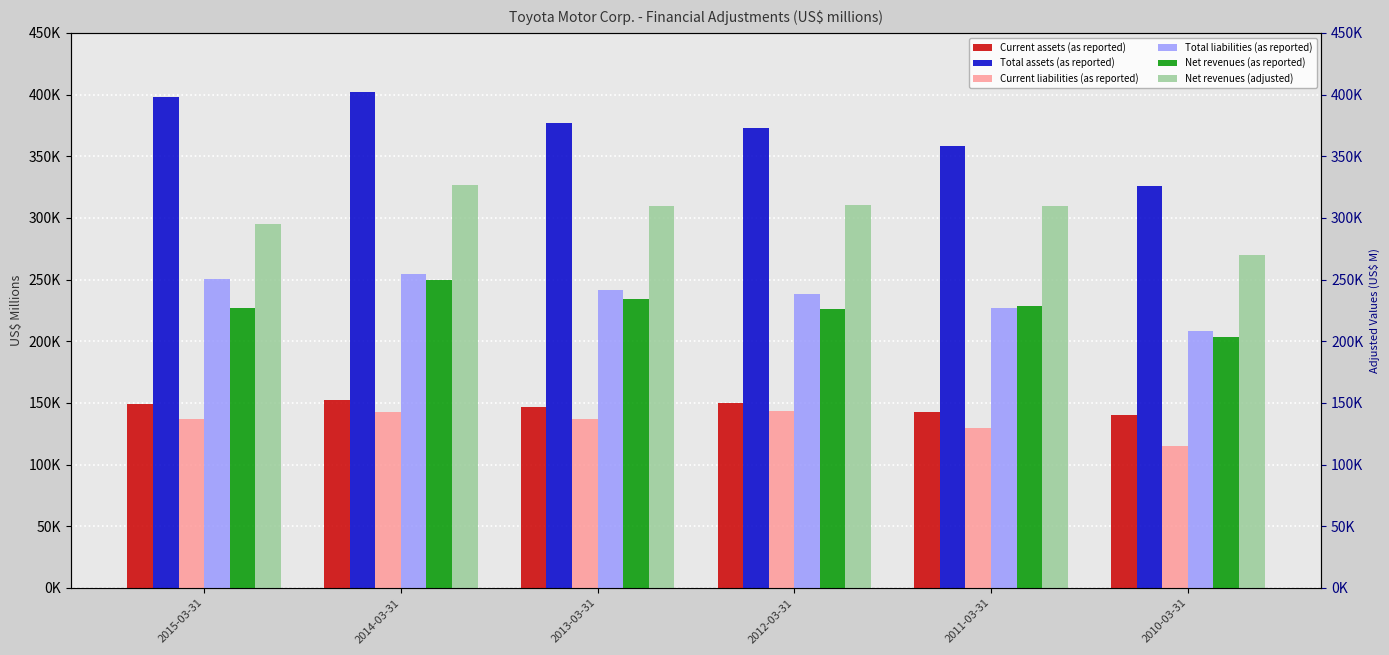

What is the label of the 1st bar from the right?

2010-03-31